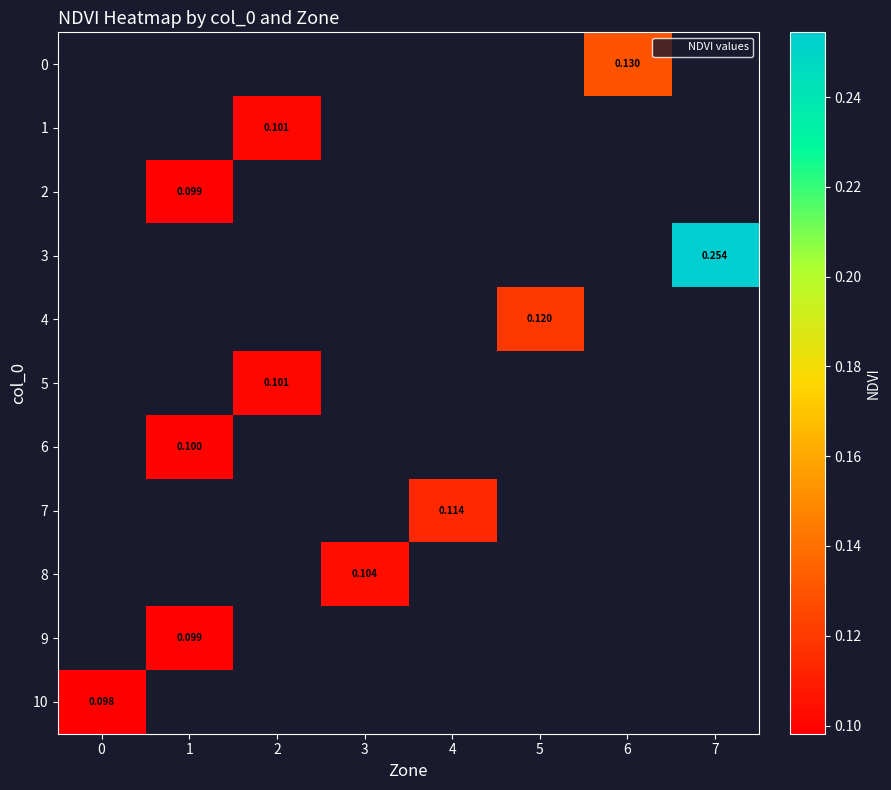

How many series are shown in this chart?

11